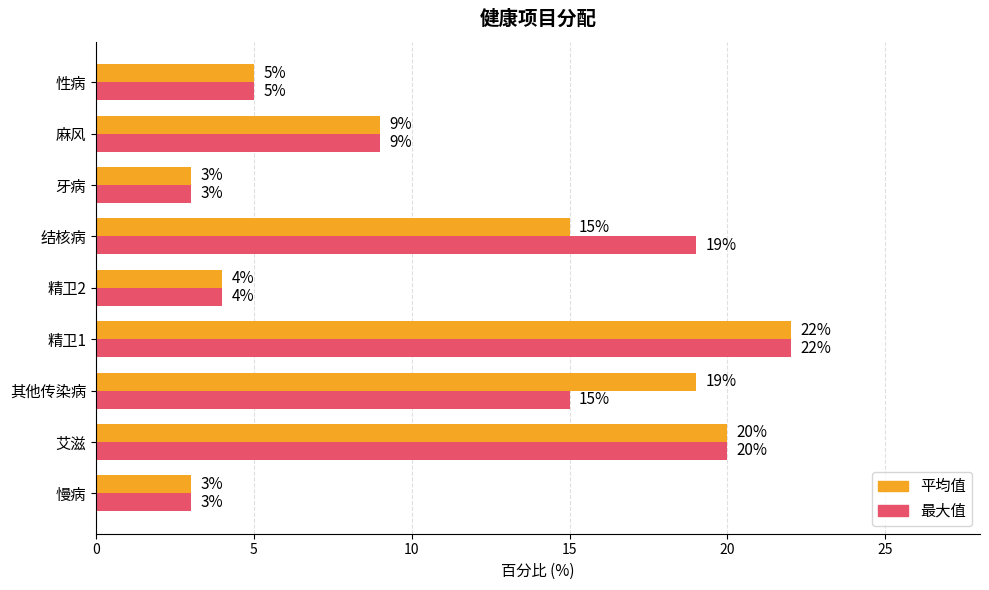

Which label corresponds to the largest value in the chart?

精卫1